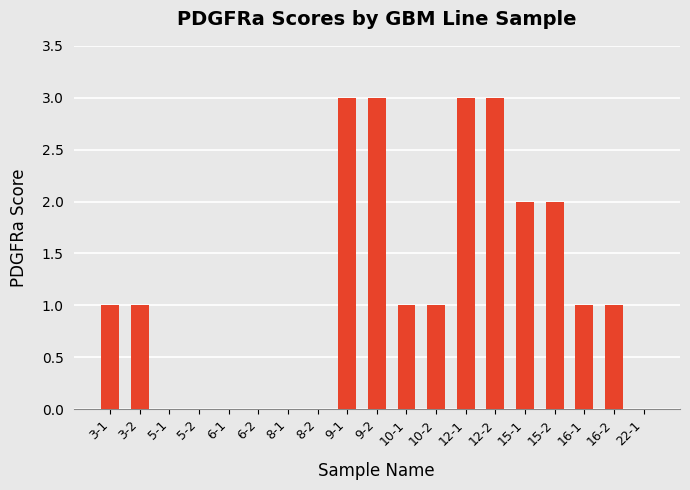

How many categories are shown in the chart?

19